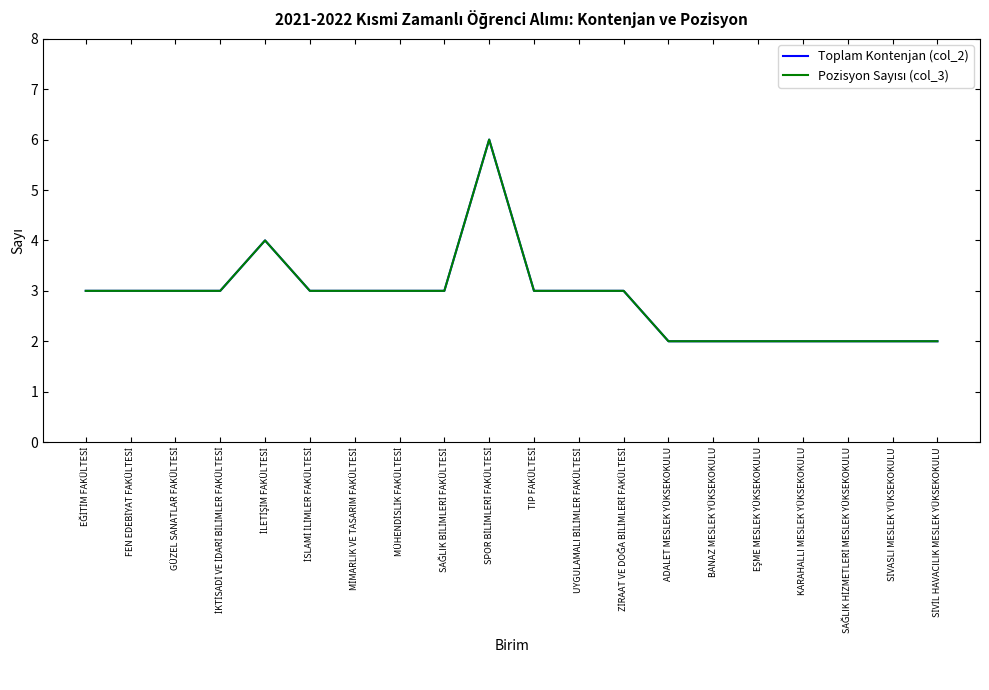

The value of Pozisyon Sayısı (col_3) at EĞİTİM FAKÜLTESİ is 3. True or false?

True